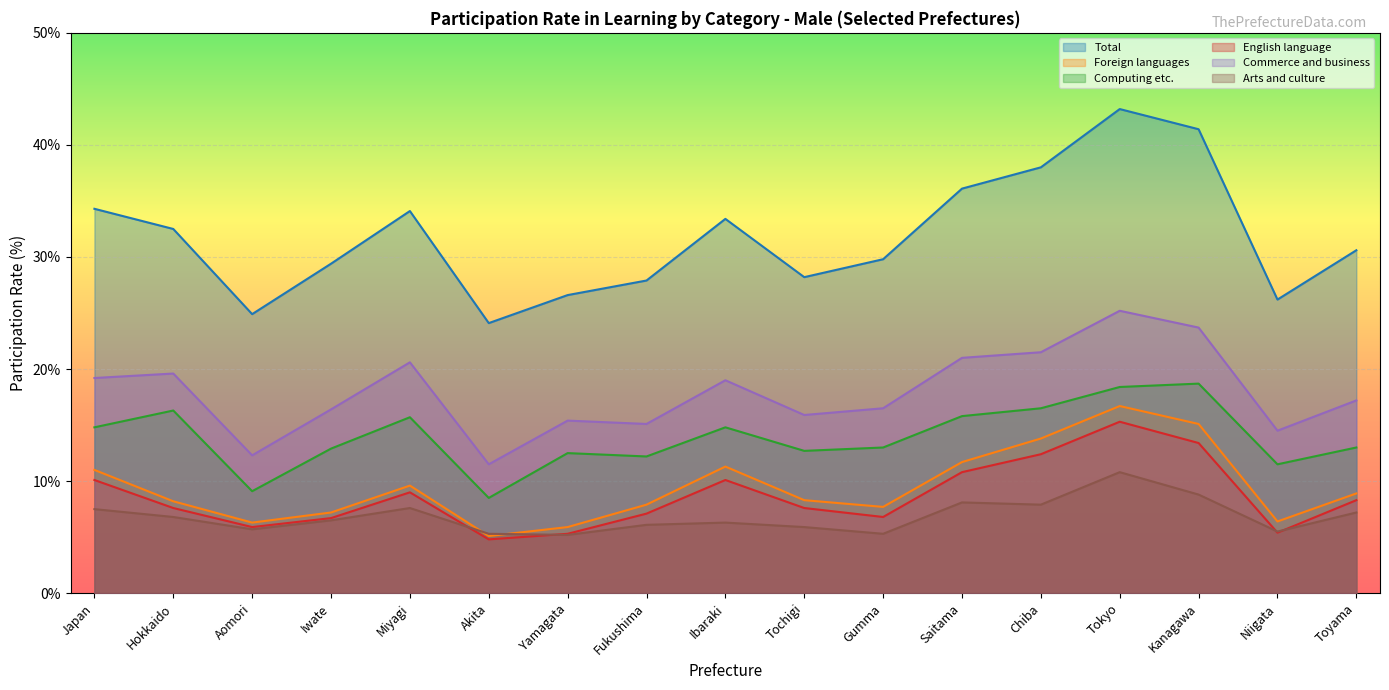

What is the label of the 15th point from the left?

Kanagawa